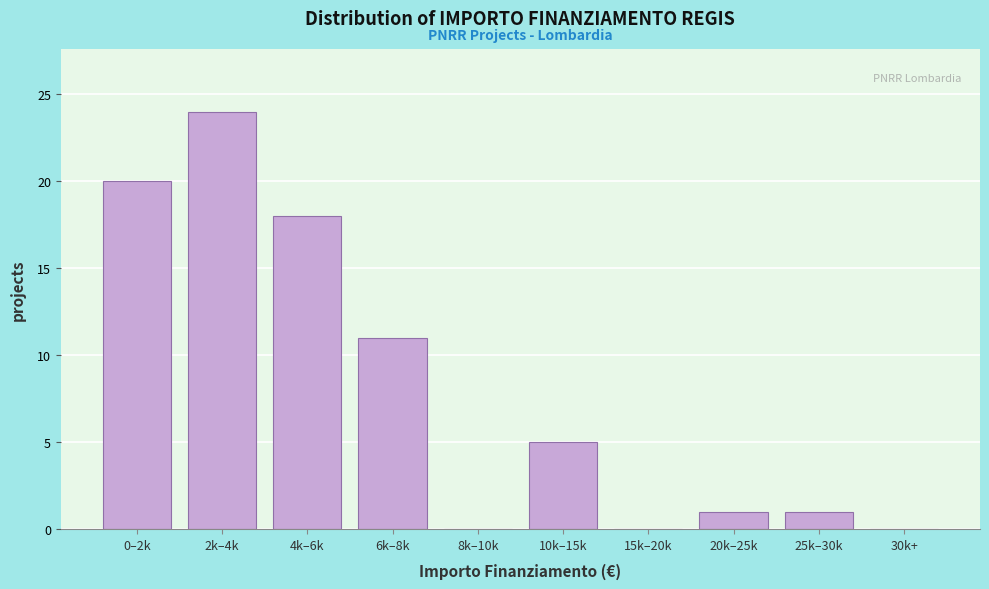

Reading right to left, transcribe all the data shown in this chart.

30k+=0	25k–30k=1	20k–25k=1	15k–20k=0	10k–15k=5	8k–10k=0	6k–8k=11	4k–6k=18	2k–4k=24	0–2k=20